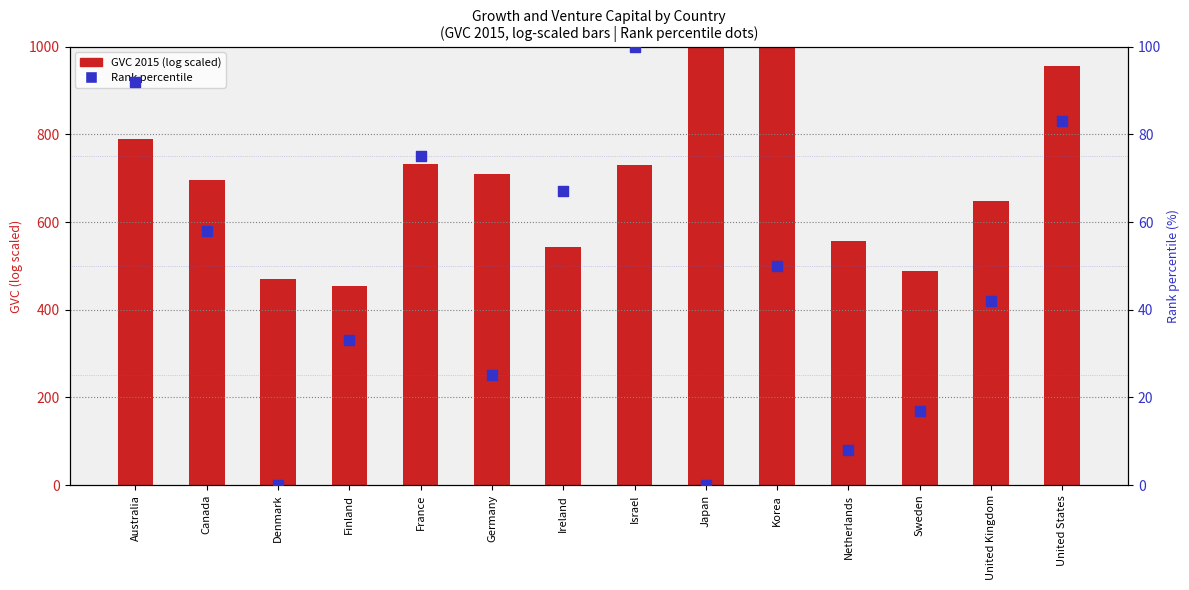

What are all the series names shown in the legend?

GVC 2015 (log scaled), Rank percentile